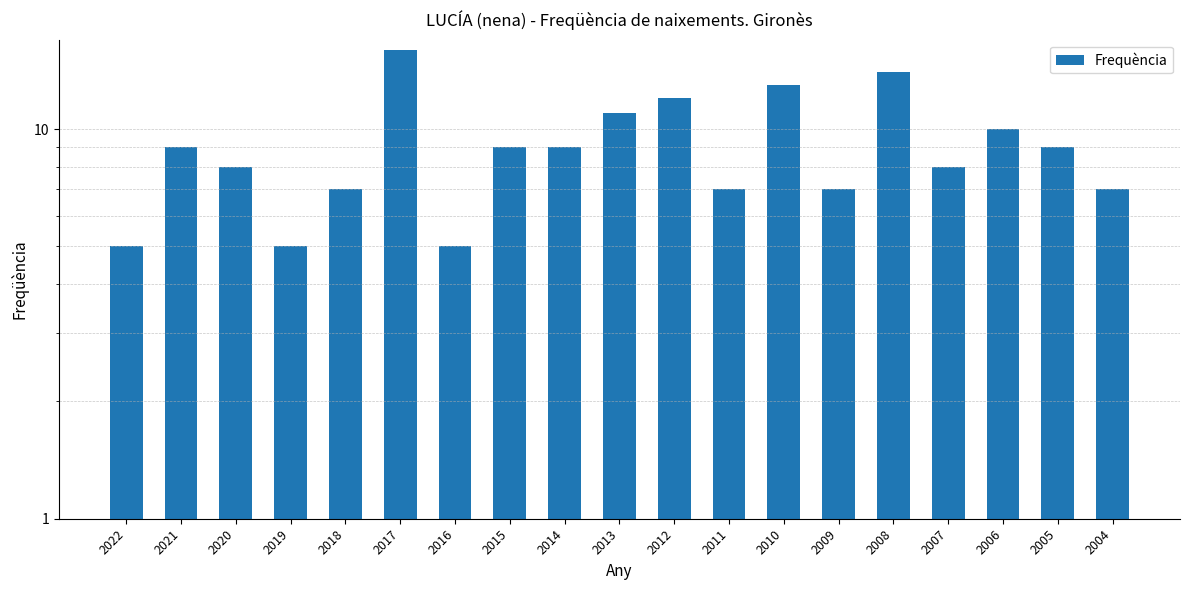

Rank the categories by value from highest to lowest.

2017, 2008, 2010, 2012, 2013, 2006, 2021, 2015, 2014, 2005, 2020, 2007, 2018, 2011, 2009, 2004, 2022, 2019, 2016